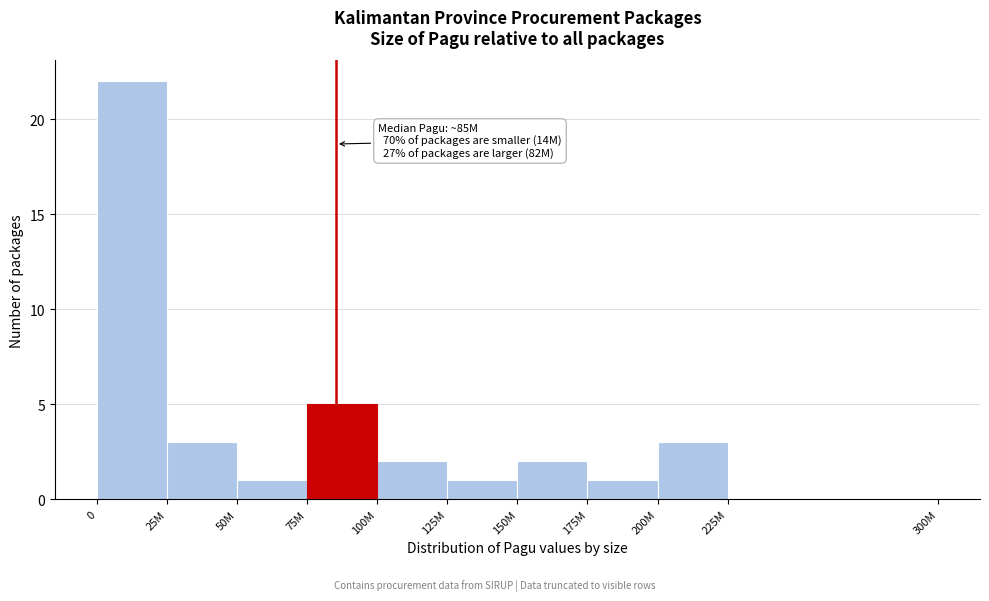

Reading left to right, list all the values displayed in this chart.

0=22	25M=3	50M=1	75M=5	100M=2	125M=1	150M=2	175M=1	200M=3	225M=0